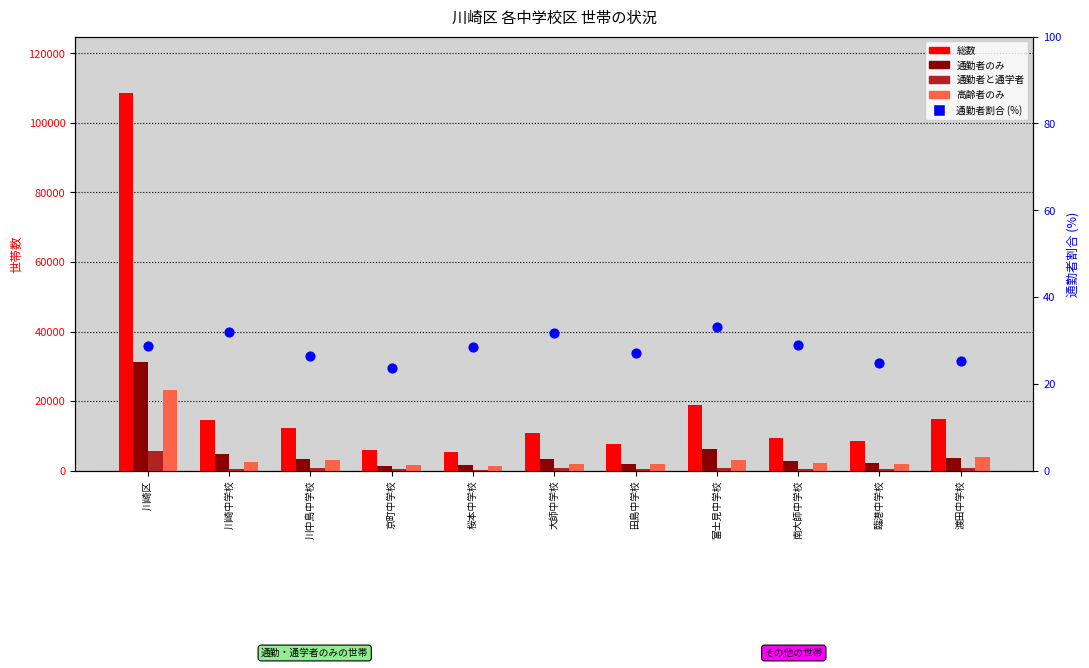

At which category is the sum across all series the highest?

川崎区